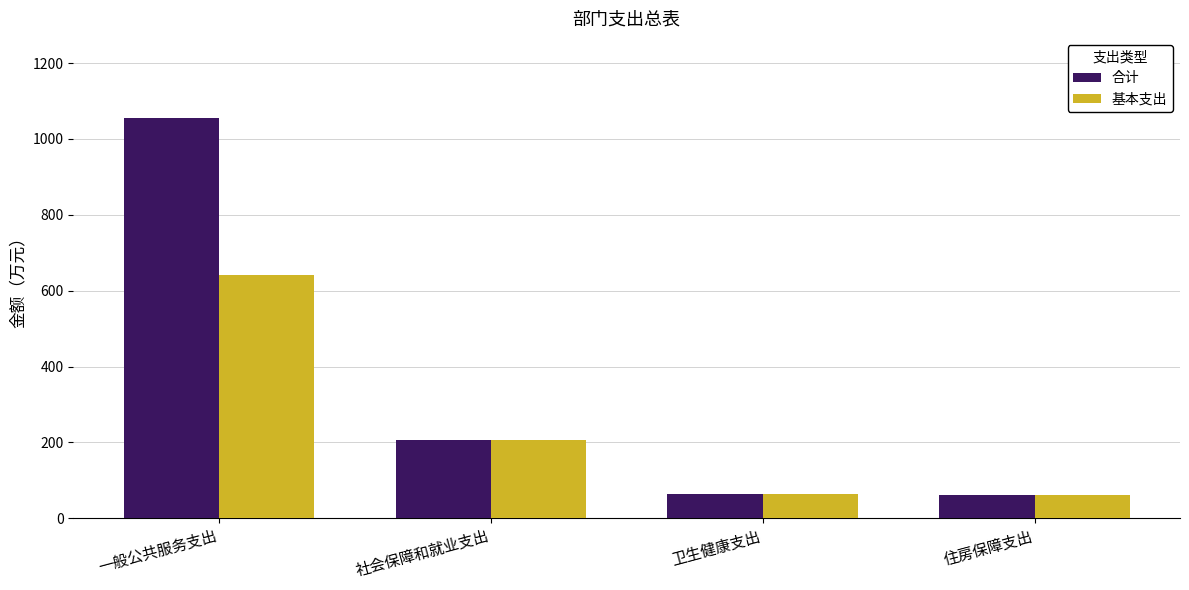

How many values in the 基本支出 series exceed 205?

2